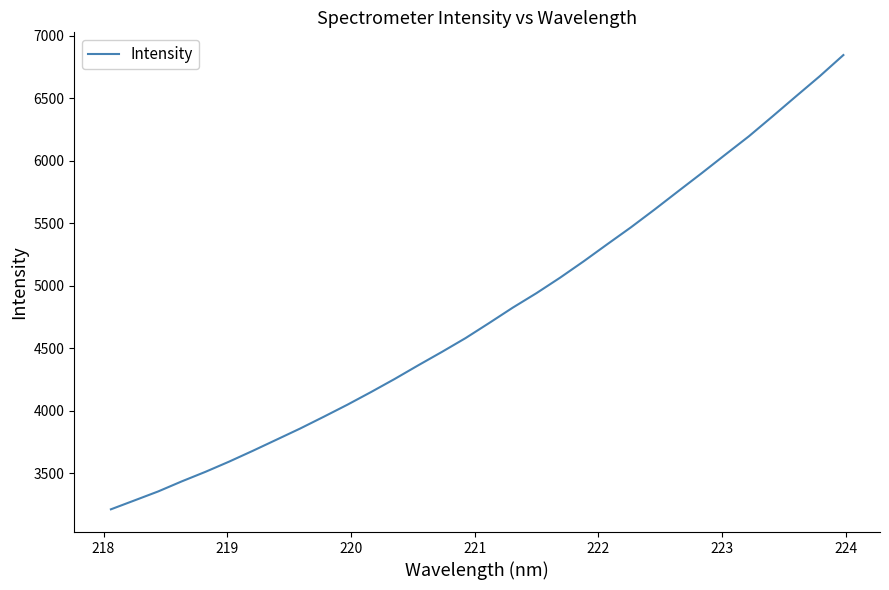

What is the smallest value displayed?

3210.6